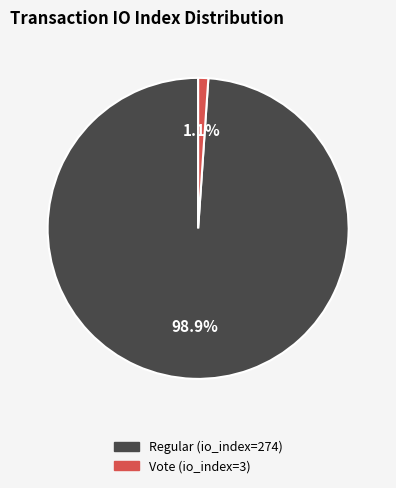

Which slice is the largest?

Regular (io_index=274)